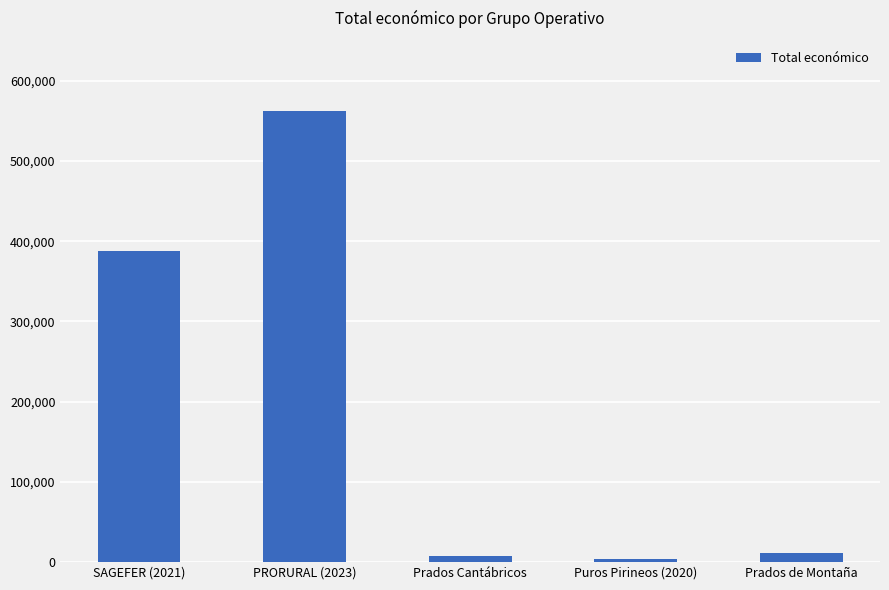

What is the difference between the values at SAGEFER (2021) and Prados de Montaña?

375506